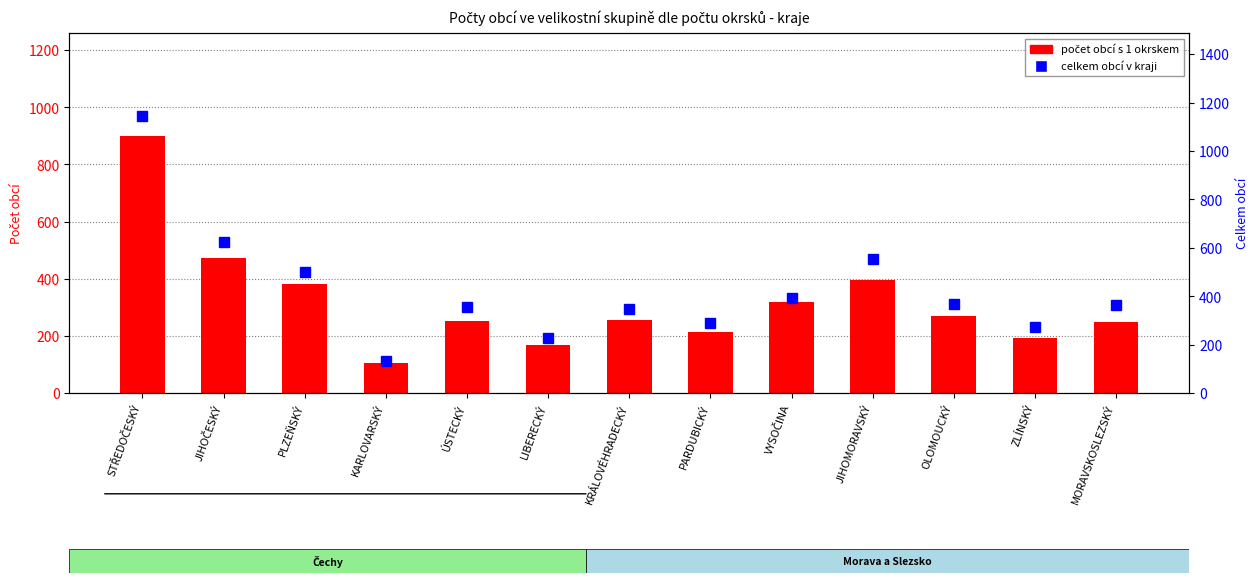

What is the average value of the 1 okrsek series?

321